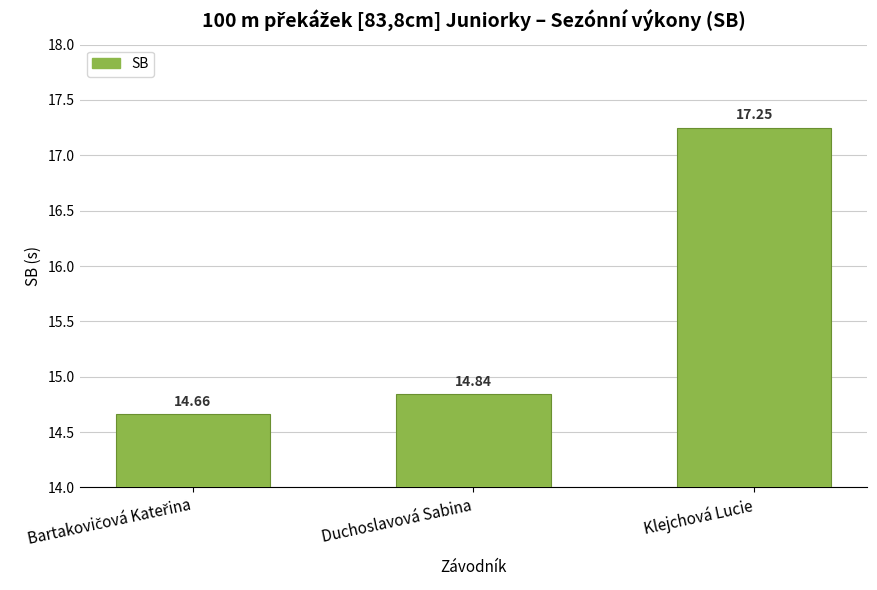

Which category has the highest value across all series?

Klejchová Lucie